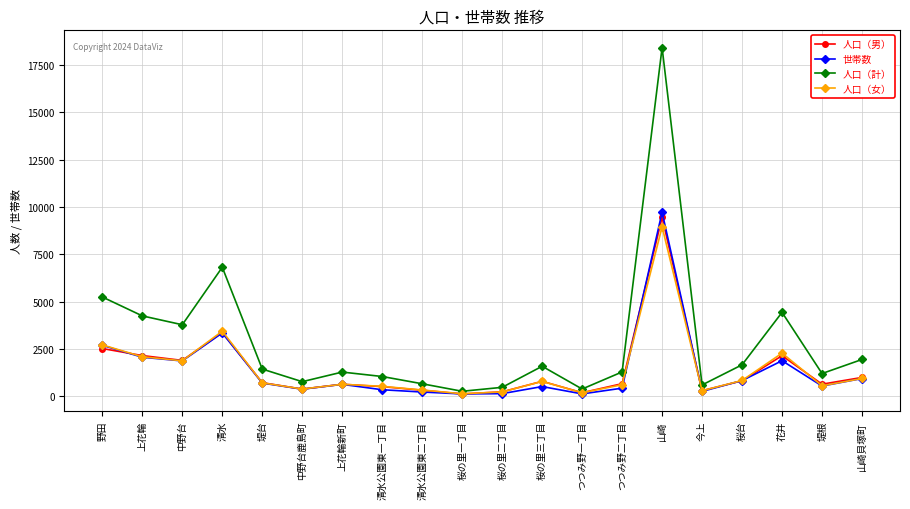

Which series has the widest spread of values?

人口（計）